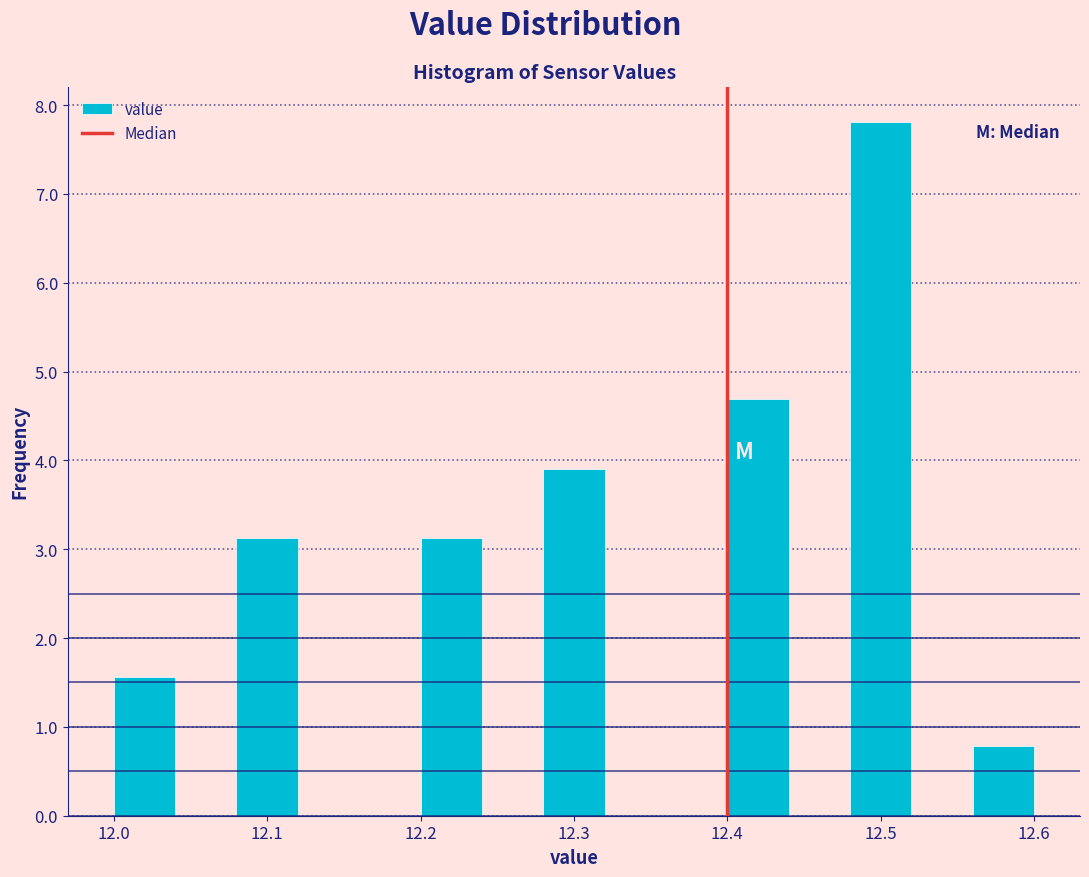

What is the height of the bar covering 12.08 to 12.12 on the x-axis? The values are not printed on the chart, so give them approximately, as read against the axis.

3.1